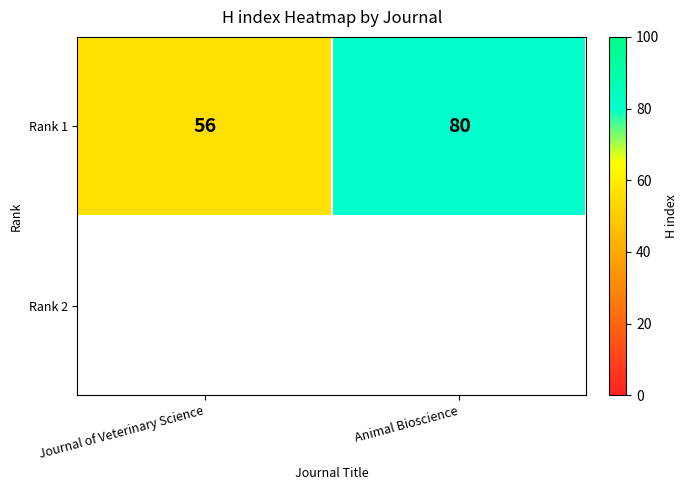

What is the smallest value displayed?

56